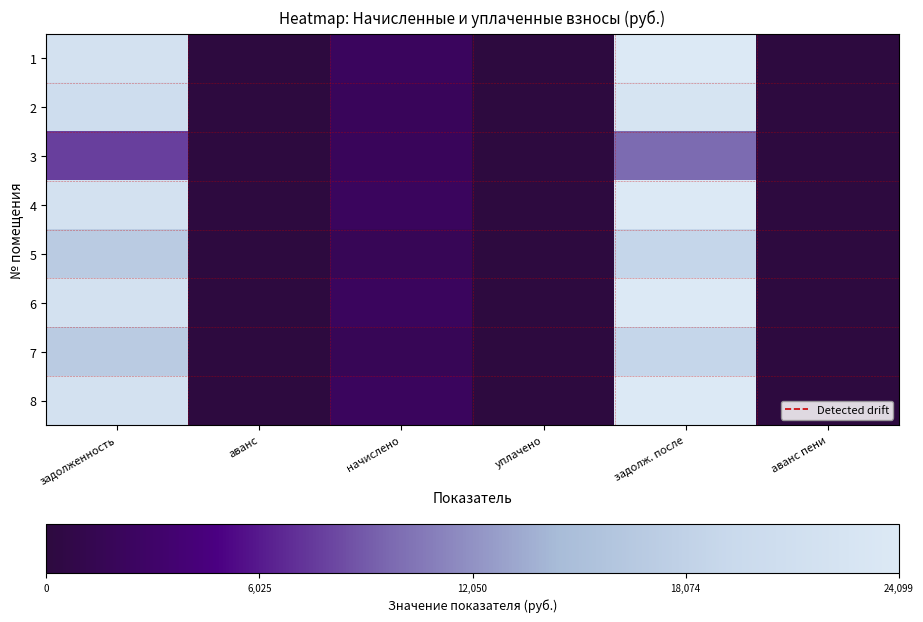

Count the number of categories in the chart.

6